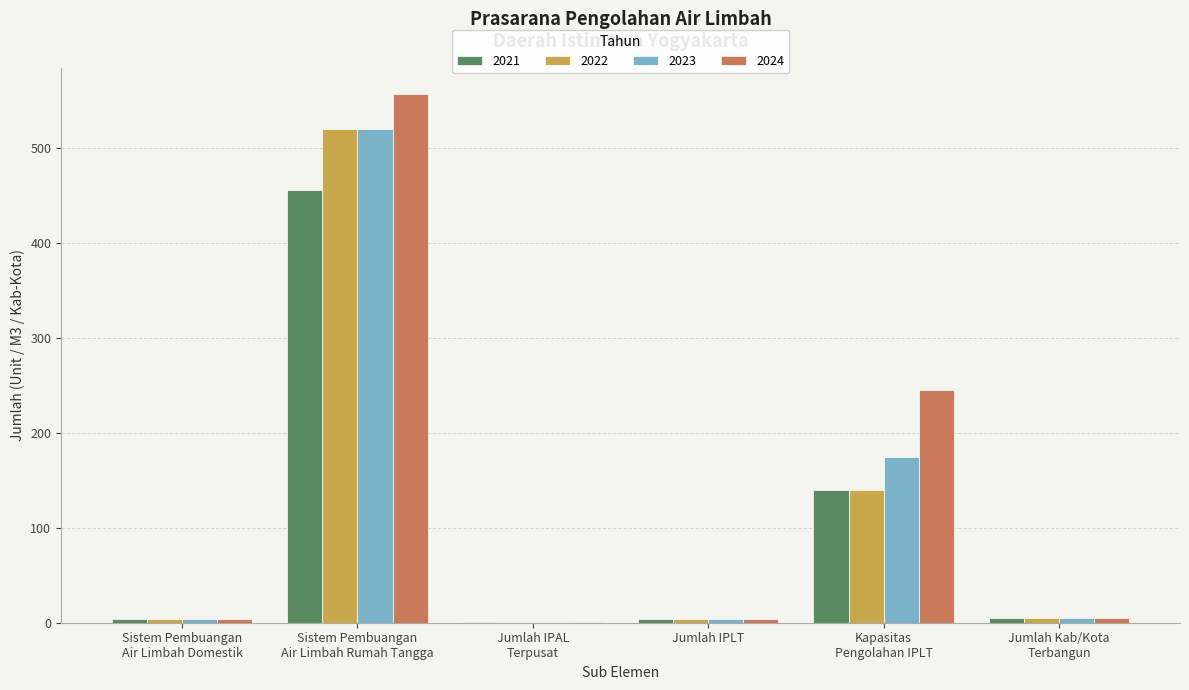

How many series are shown in this chart?

4